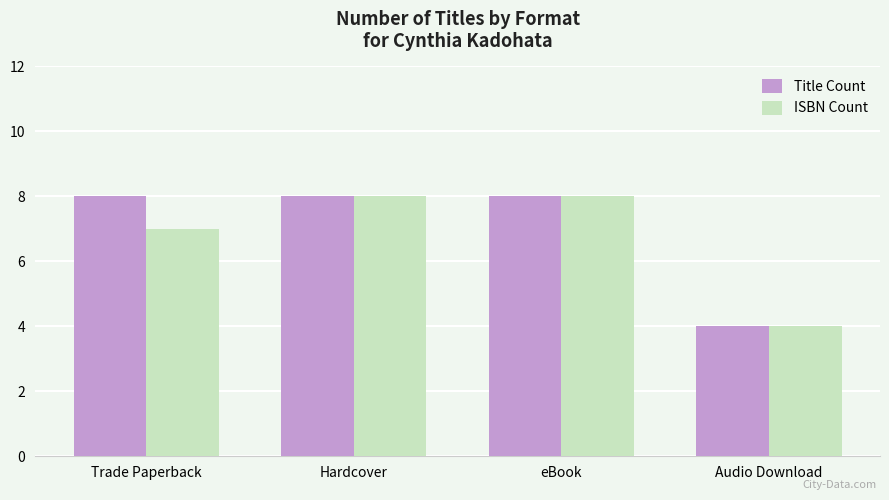

What is the difference between the Title Count values at eBook and Audio Download?

4